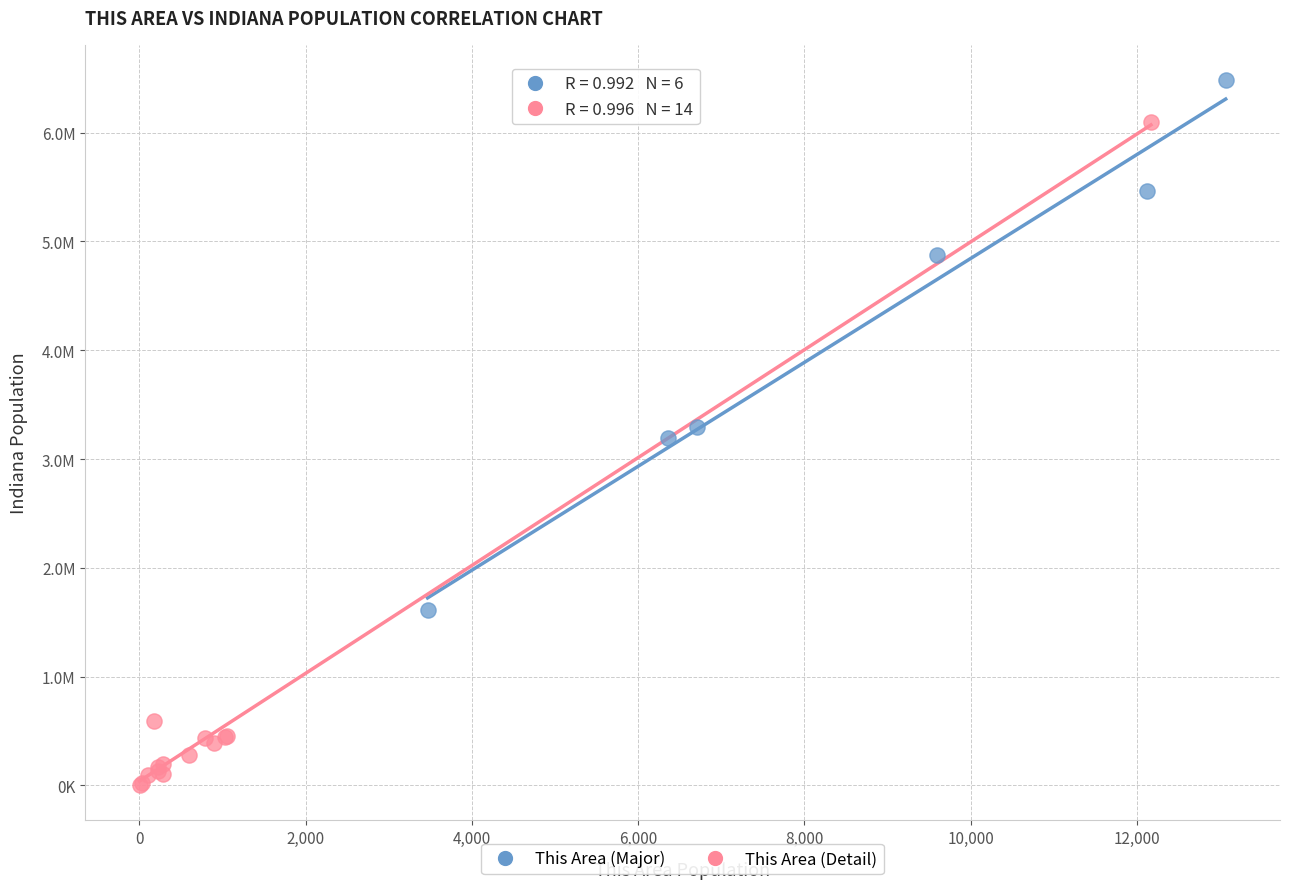

Which series contains the lowest Y value?

This Area (Detail)